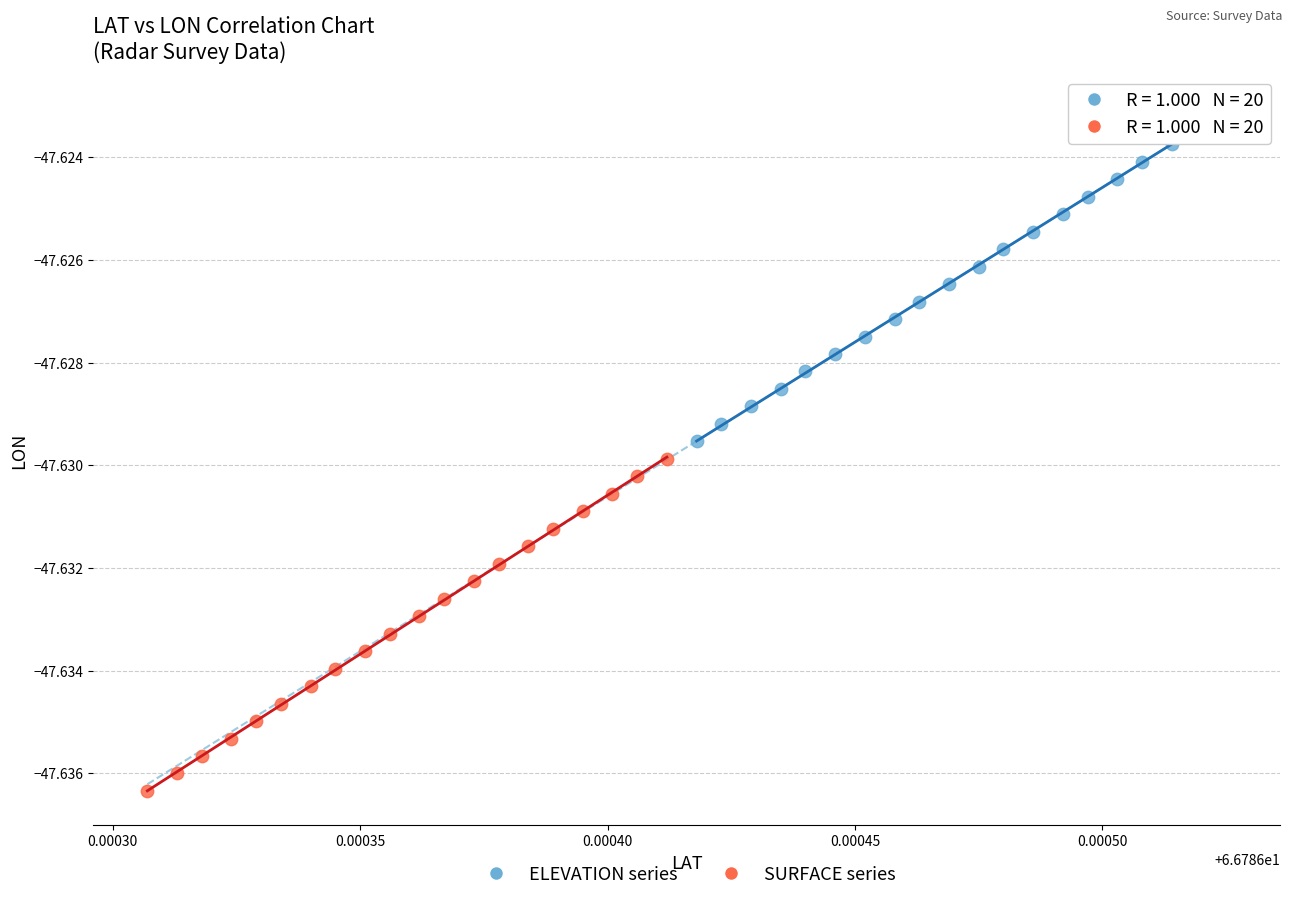

Which series reaches the minimum Y coordinate?

SURFACE series